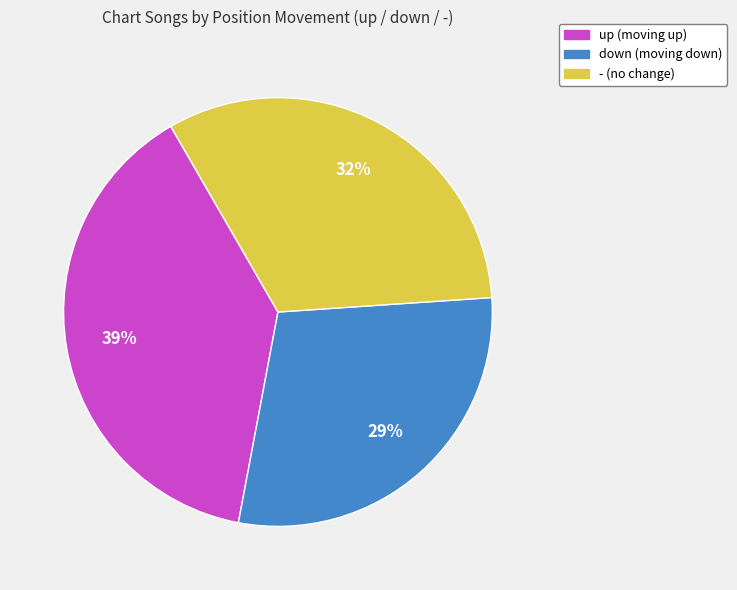

What percentage is the up slice, to the nearest percent?

39%